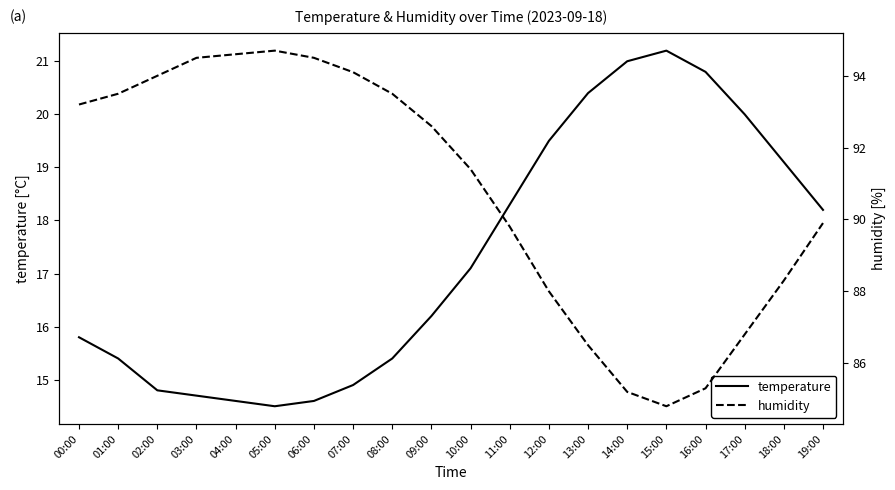

The value of humidity at 06:00 is 94.5. True or false?

True